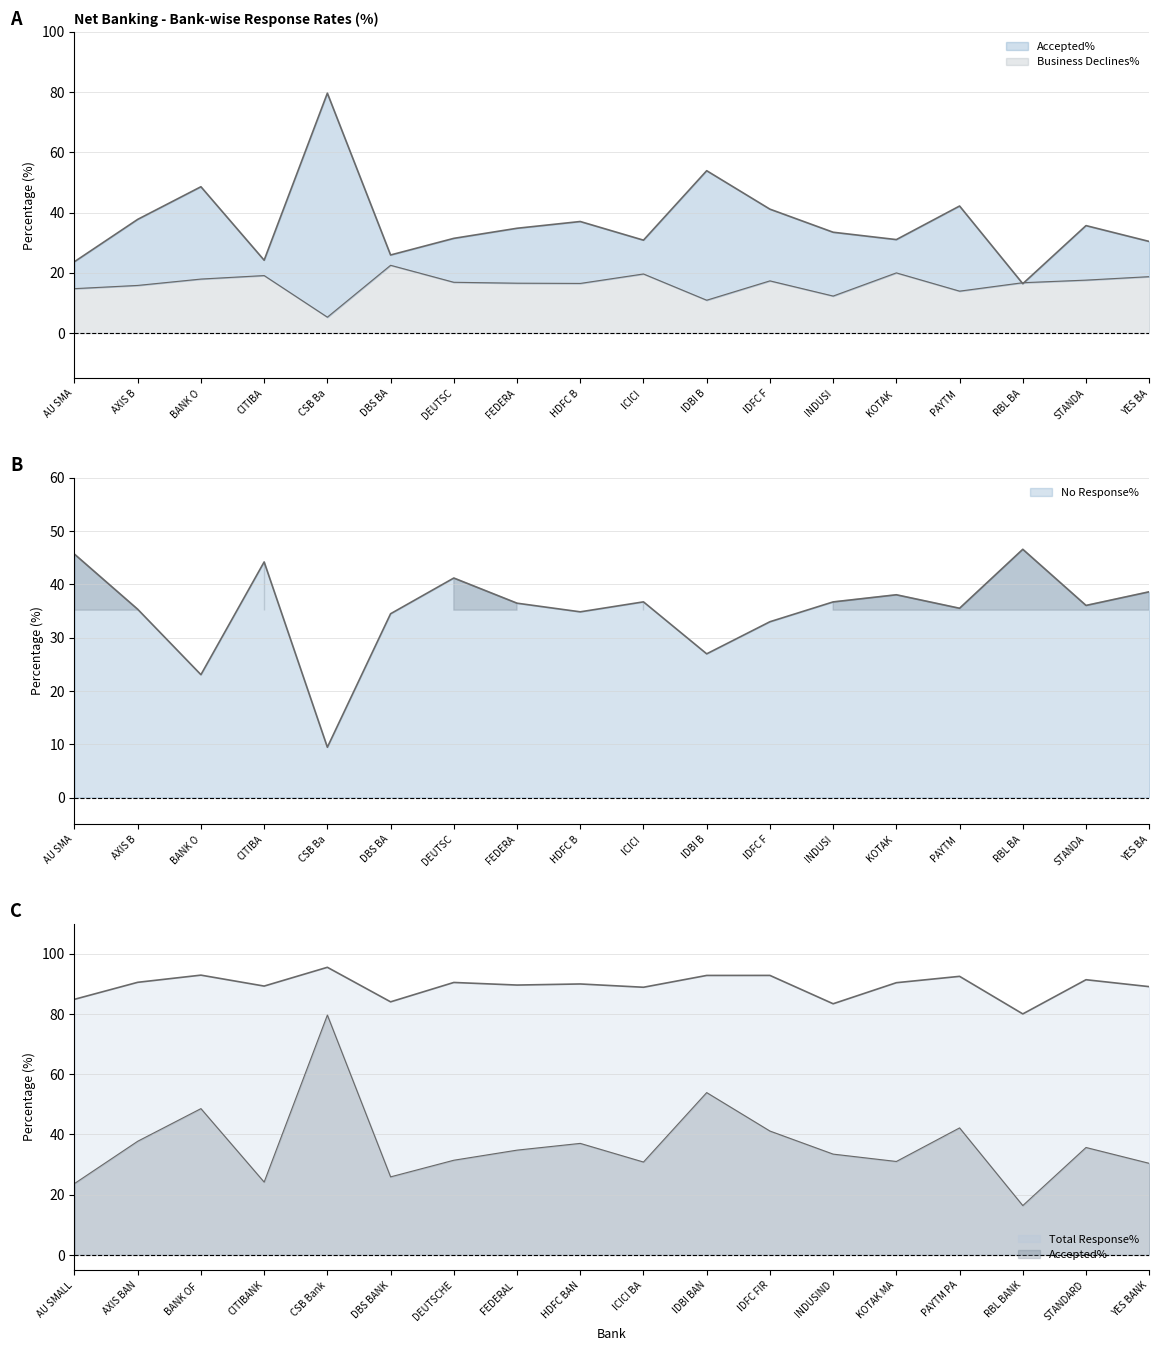

Does the chart have visible grid lines?

Yes